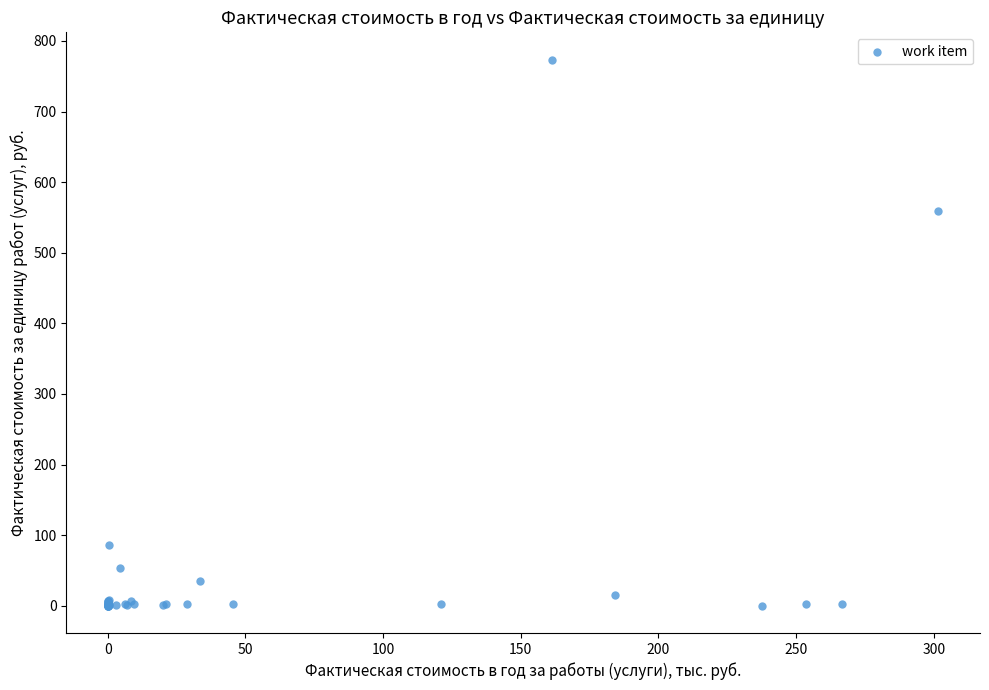

What Y value in the scatter plot is closest to 386?

558.6